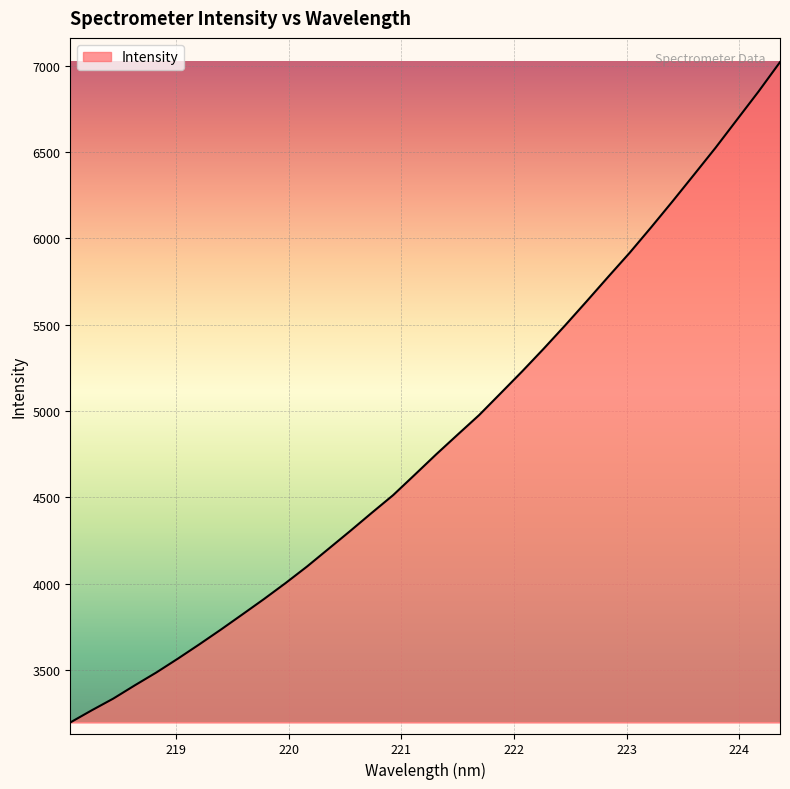

What is the greatest value displayed?

7021.9